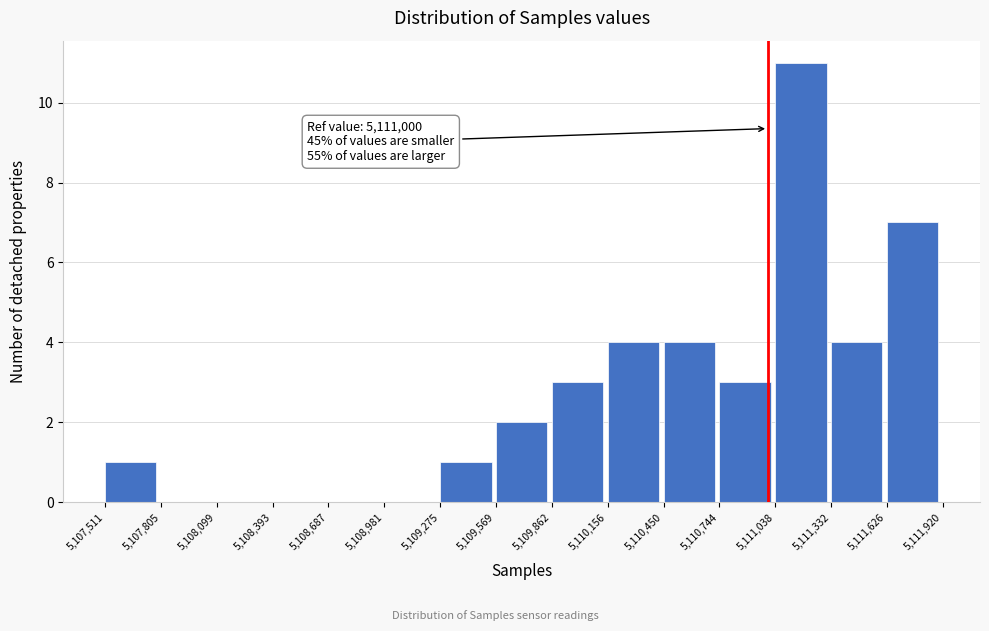

Over which range of the x-axis is the bar tallest?

5,111,038 to 5,111,332